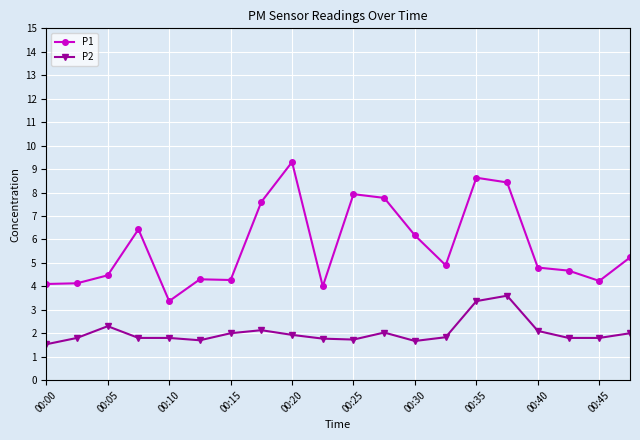

What is the value of the P2 point at the 2nd from the left?

1.8